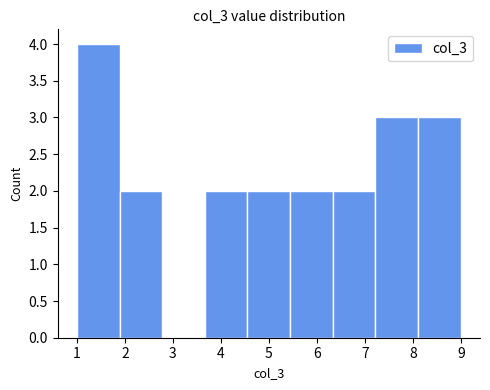

Over which range of the x-axis is the bar tallest?

1.0 to 1.9